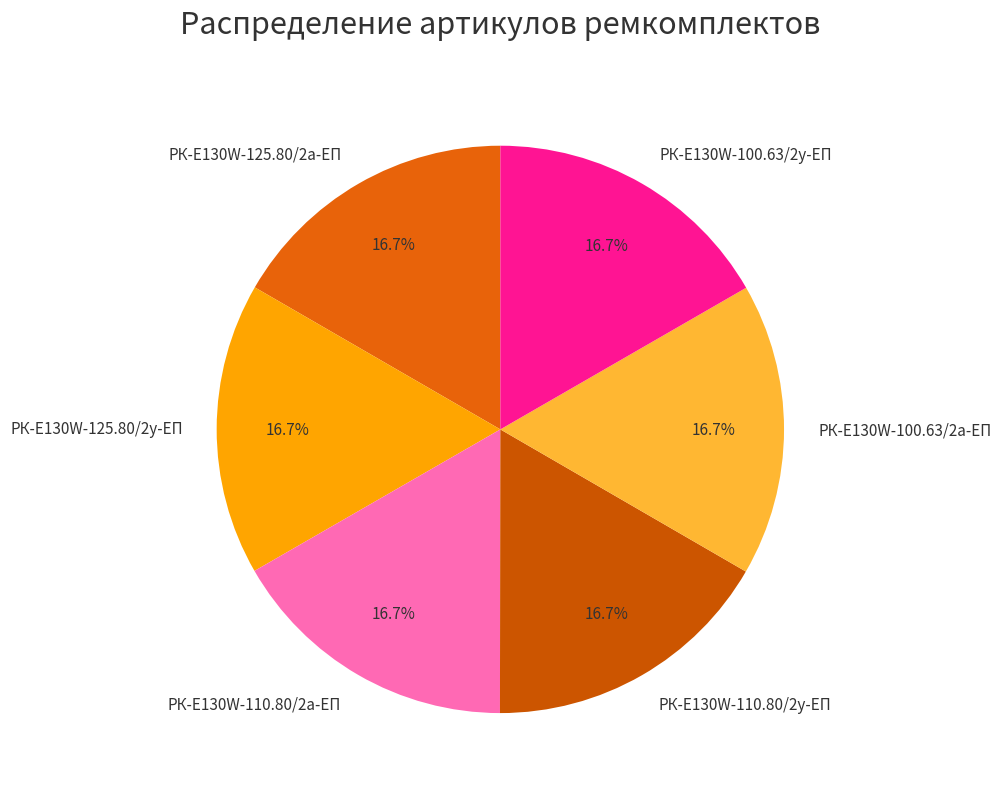

Do РК-E130W-125.80/2а-ЕП and РК-E130W-100.63/2а-ЕП together represent more than half of the pie?

No